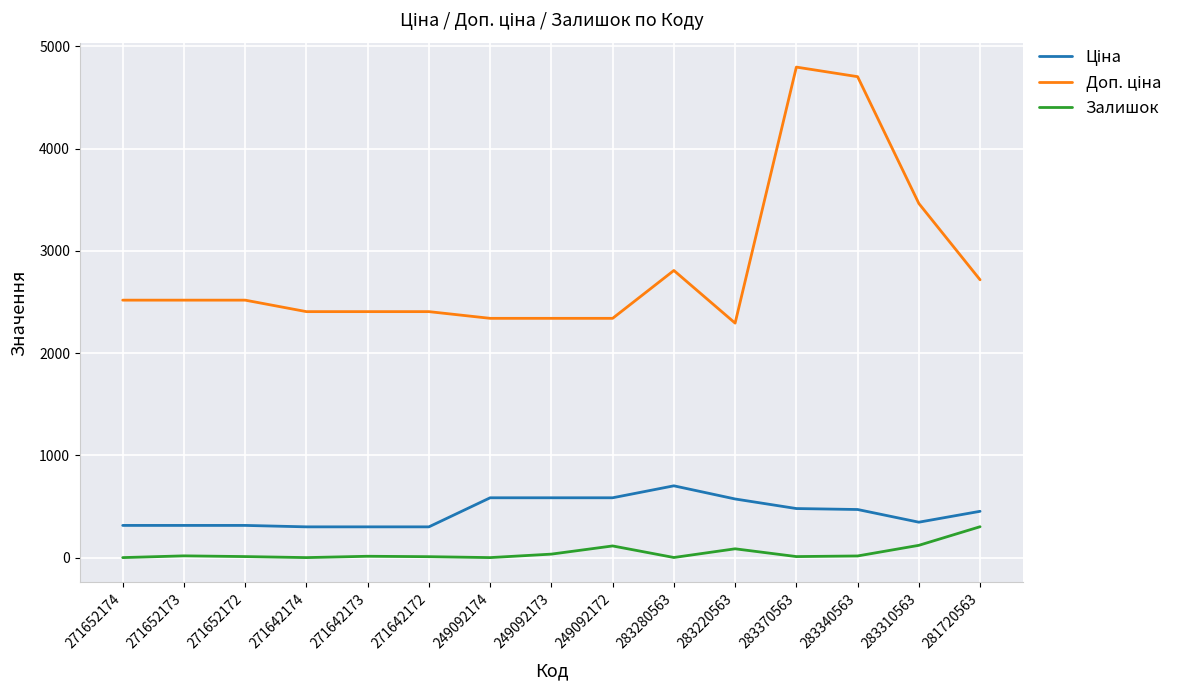

What position from the left is 271652173?

2